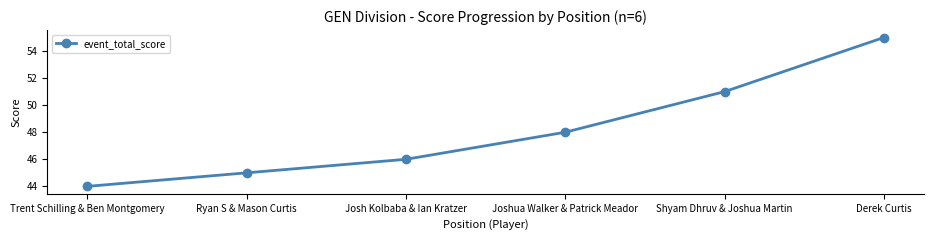

What is the maximum value shown in the chart?

55